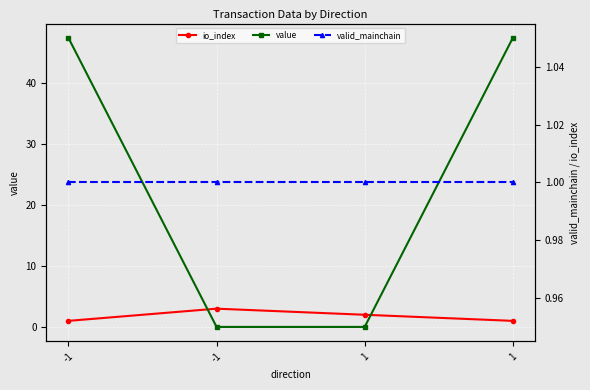

True or false: value has more than 2 interior local peaks.

False